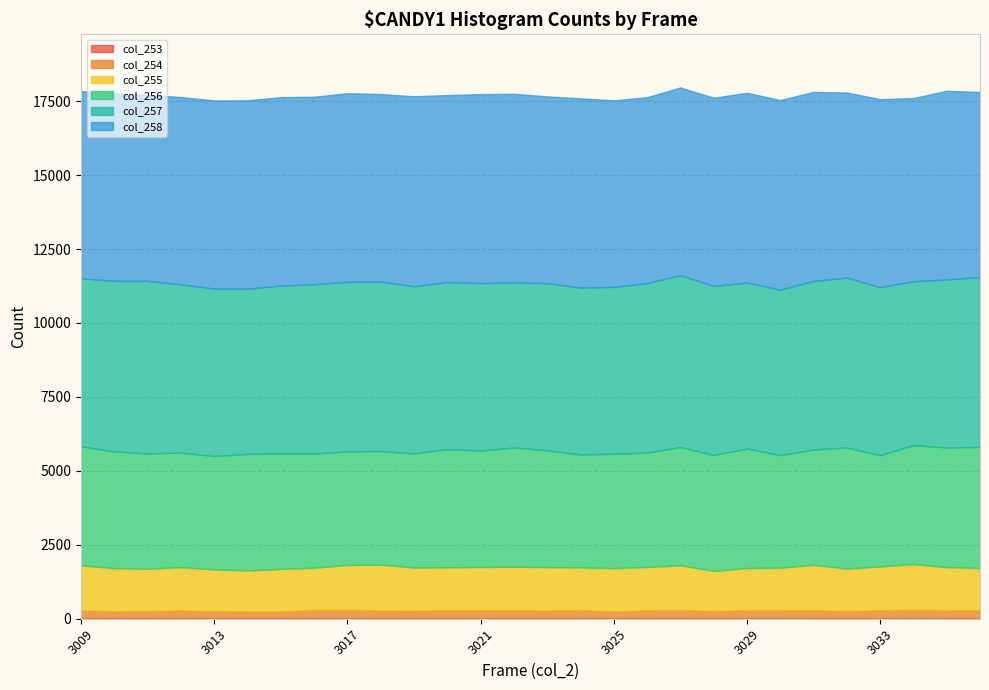

What is the spread (max minus min) of values at 3028?

6352